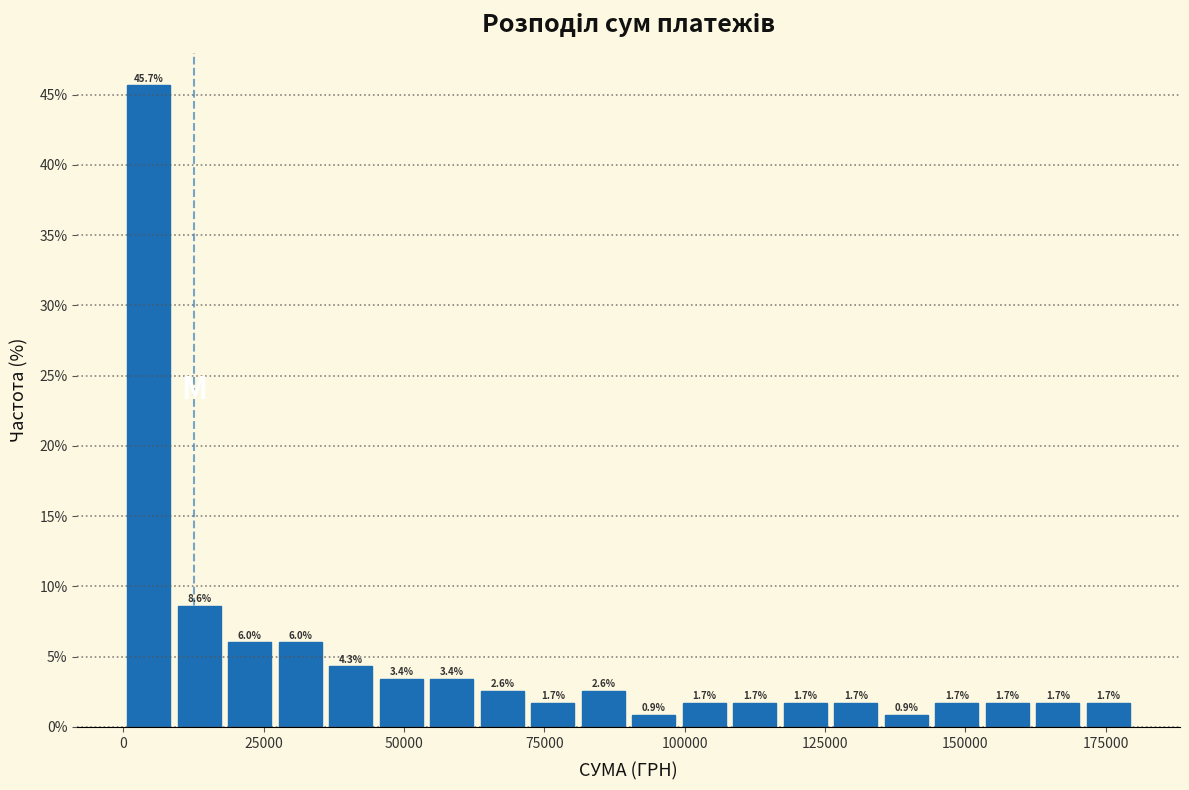

Around what value on the x-axis is the tallest bar? Give the approximate position of its centre, as read against the axis.

5000